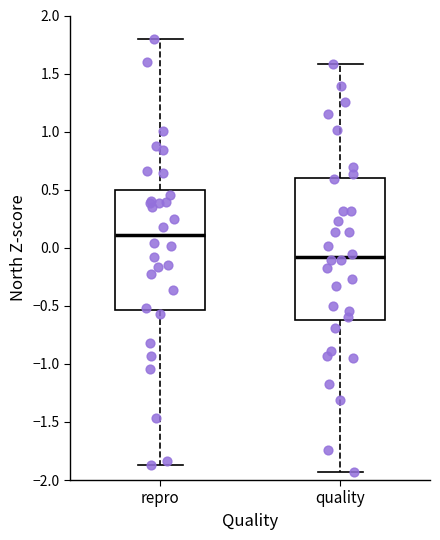

Reading left to right, transcribe this box plot: for each box, give where its median line is, the range the box spans, and where its two whiskers end, as read against the y-axis. The values are not printed on the chart, so give them approximately, as read against the axis.

repro: median 0.10, box -0.55 to 0.50, whiskers -1.85 to 1.80
quality: median -0.10, box -0.60 to 0.60, whiskers -1.95 to 1.60